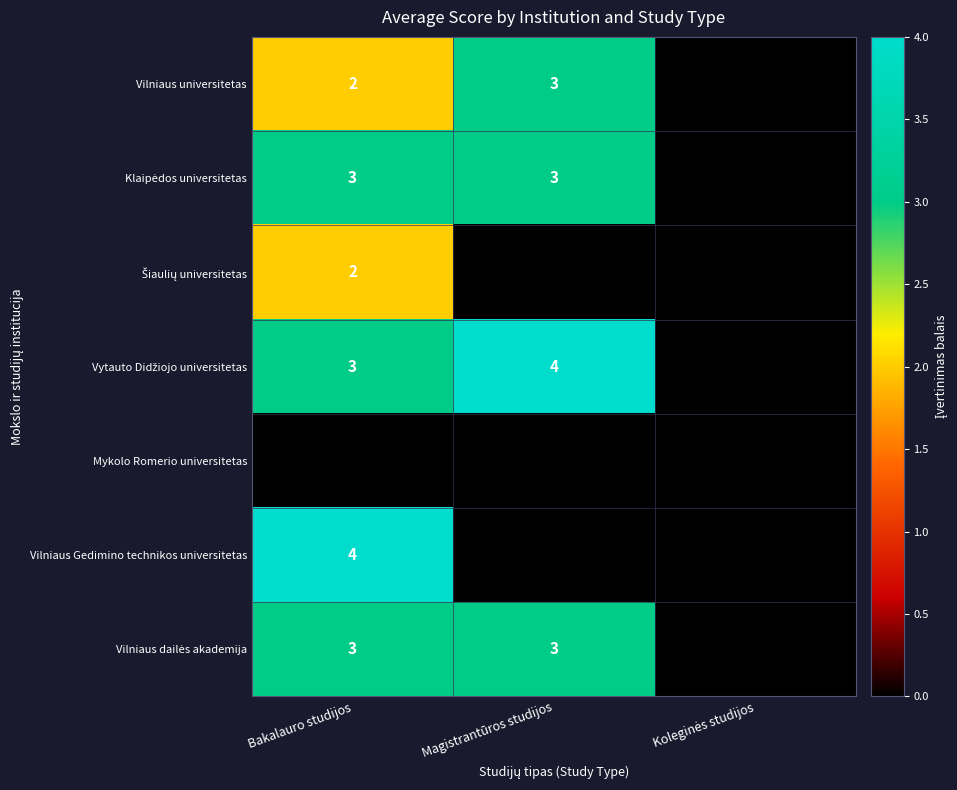

The value of Vilniaus Gedimino technikos universitetas at Bakalauro studijos is 4. True or false?

True